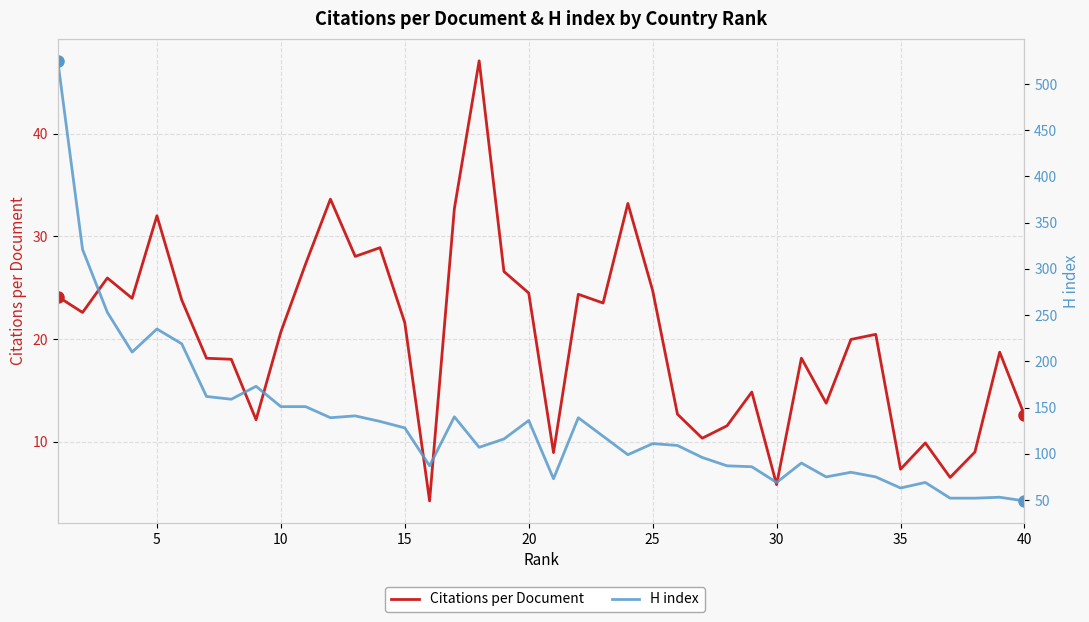

How many interior local valleys does the Citations per Document series have?

12